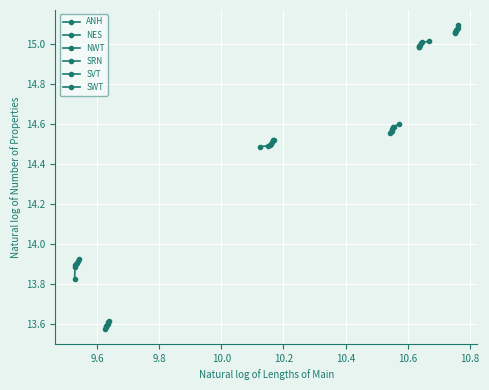

What are all the series names shown in the legend?

ANH, NES, NWT, SRN, SVT, SWT